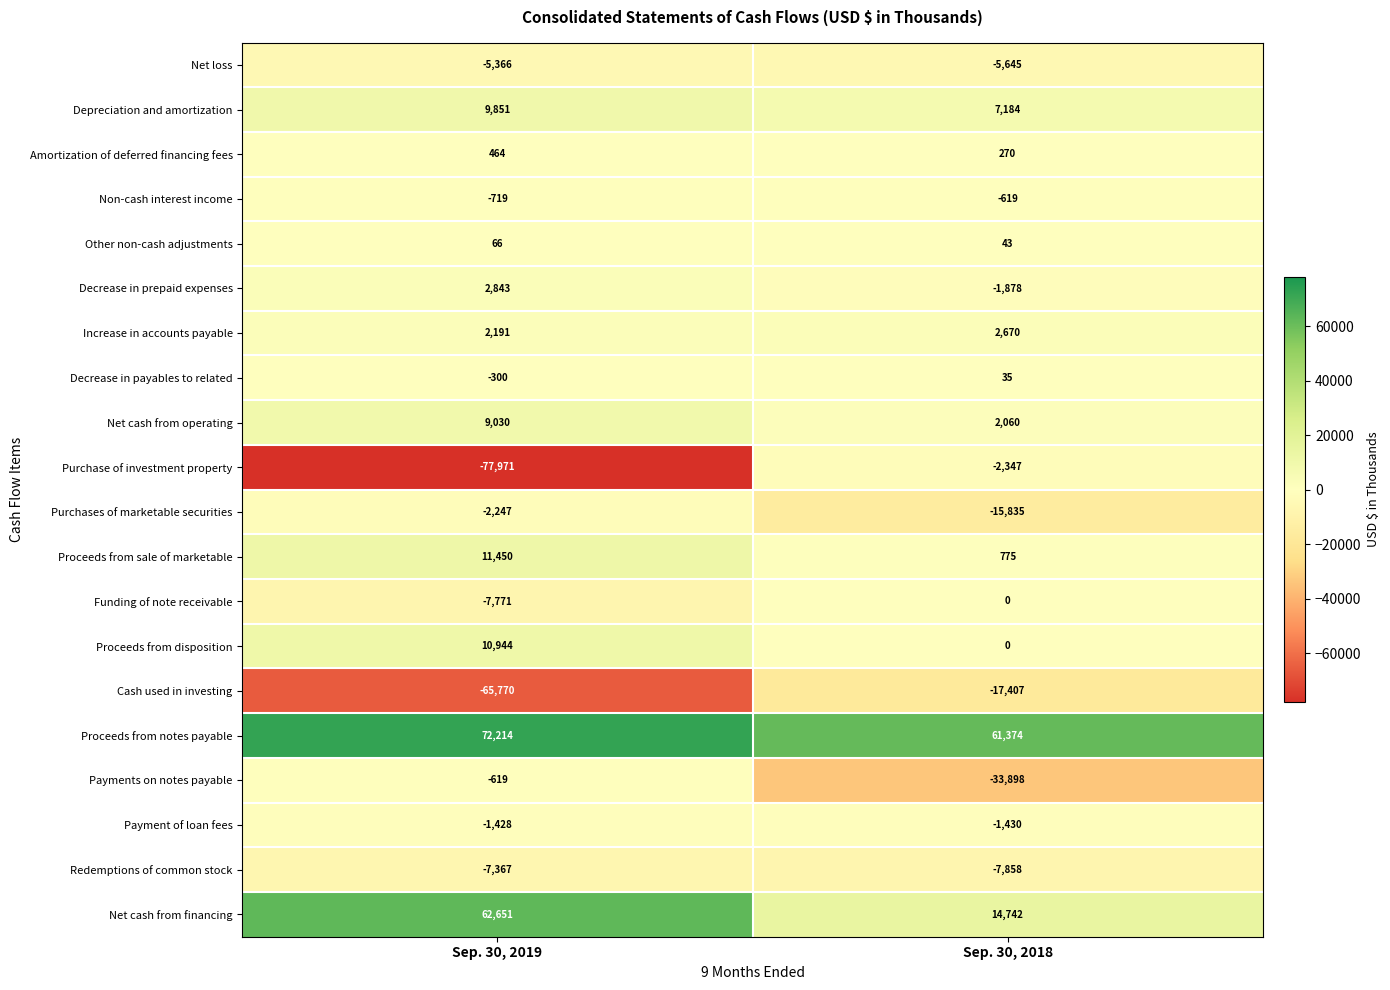

What value does the Payments on notes payable series have at Sep. 30, 2018?

-33898